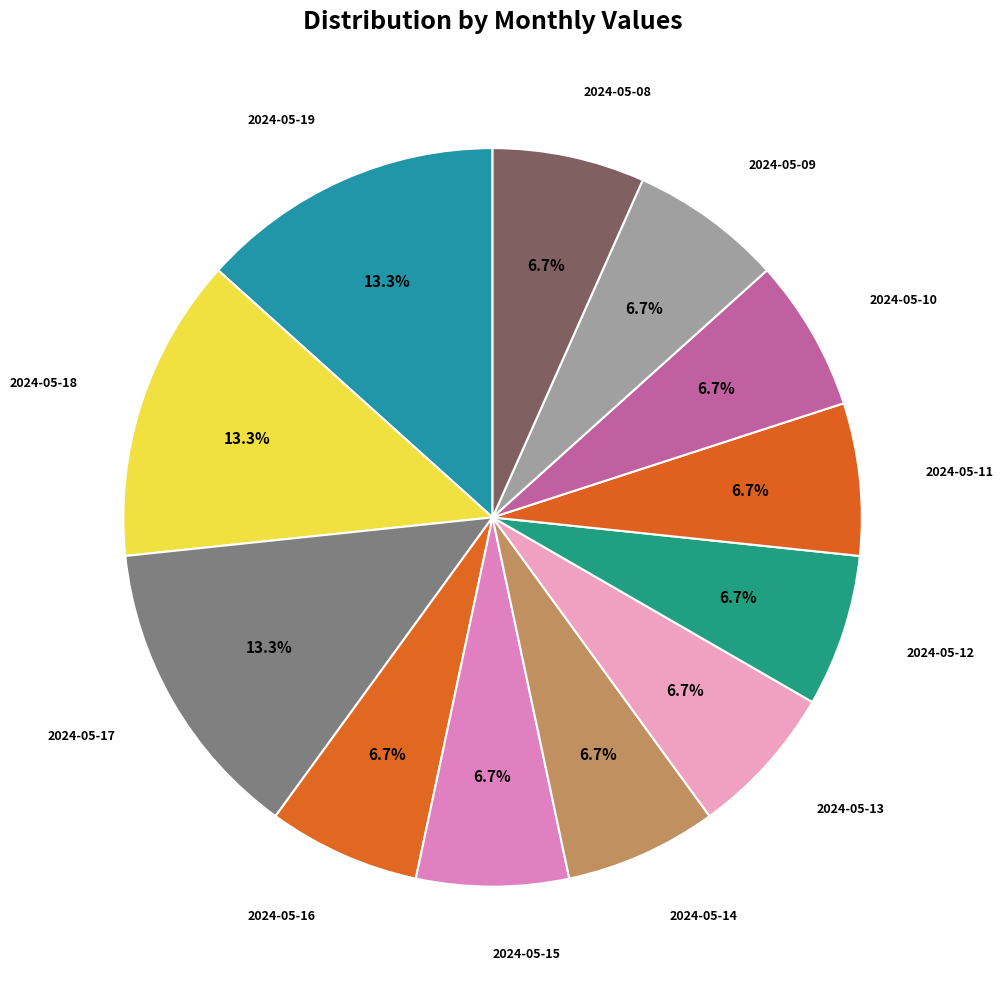

Does any single category account for the majority?

No